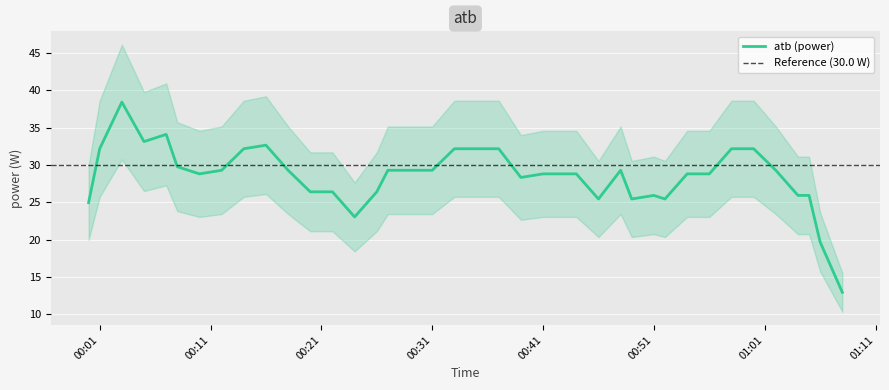

What is the minimum value for atb (power)?

13.0